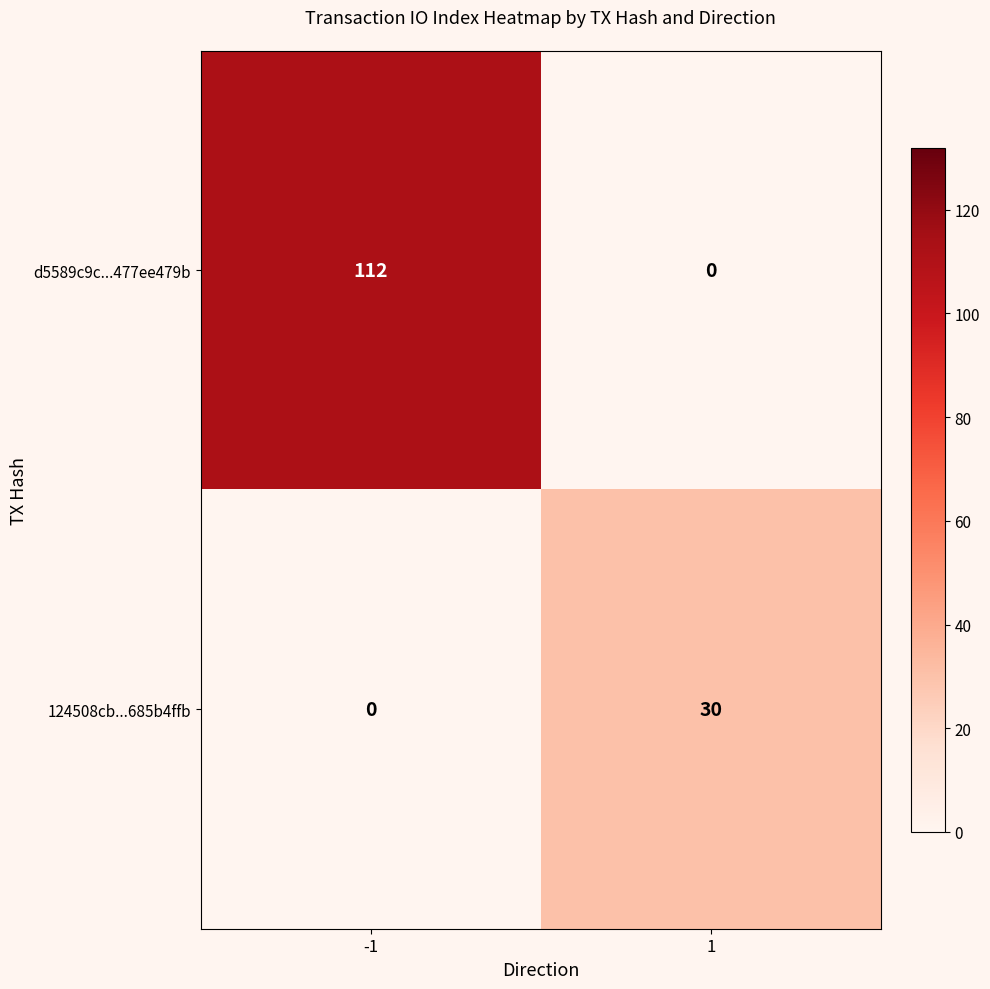

Which series has the largest total across all categories?

d5589c9c...477ee479b